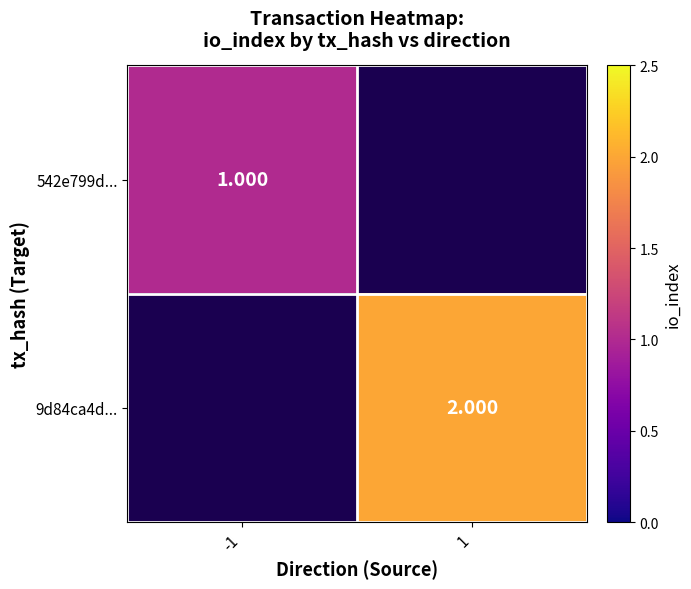

How many categories are shown in the chart?

2